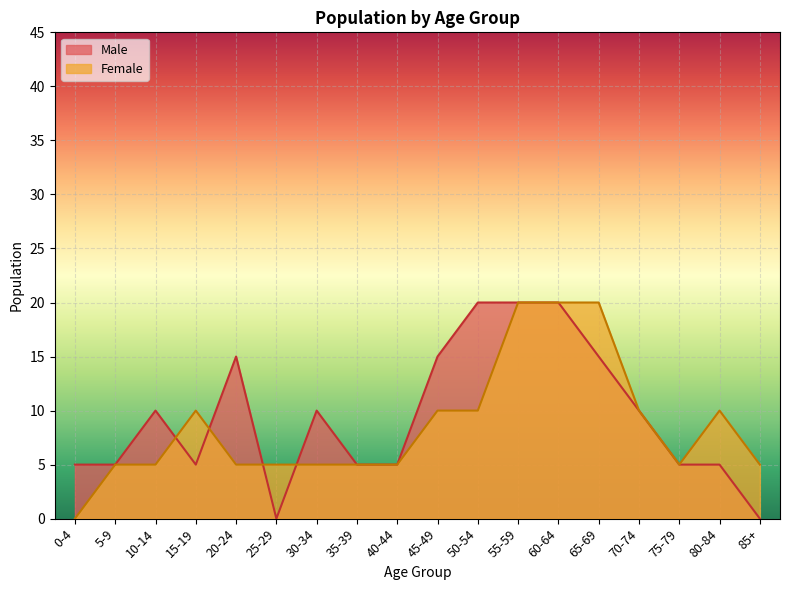

Reading right to left, list all the values displayed in this chart.

85+=0	80-84=5	75-79=5	70-74=10	65-69=15	60-64=20	55-59=20	50-54=20	45-49=15	40-44=5	35-39=5	30-34=10	25-29=0	20-24=15	15-19=5	10-14=10	5-9=5	0-4=5